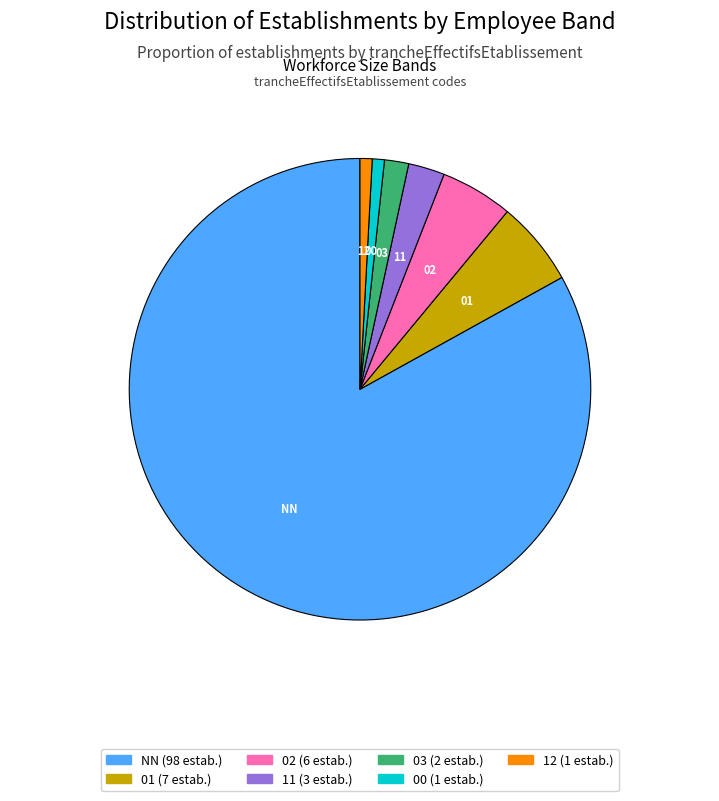

Count the number of slices in the pie.

7